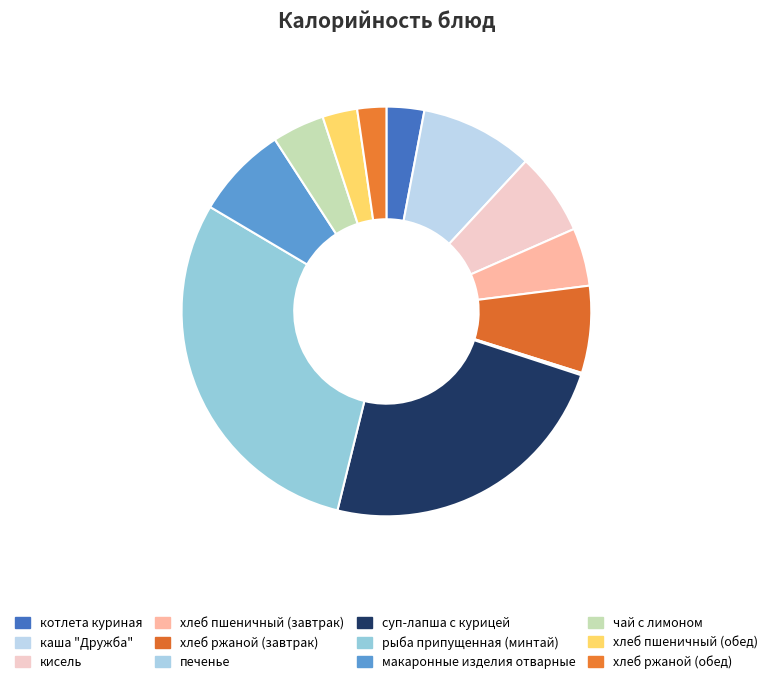

Between печенье and хлеб пшеничный (обед), which is larger?

хлеб пшеничный (обед)